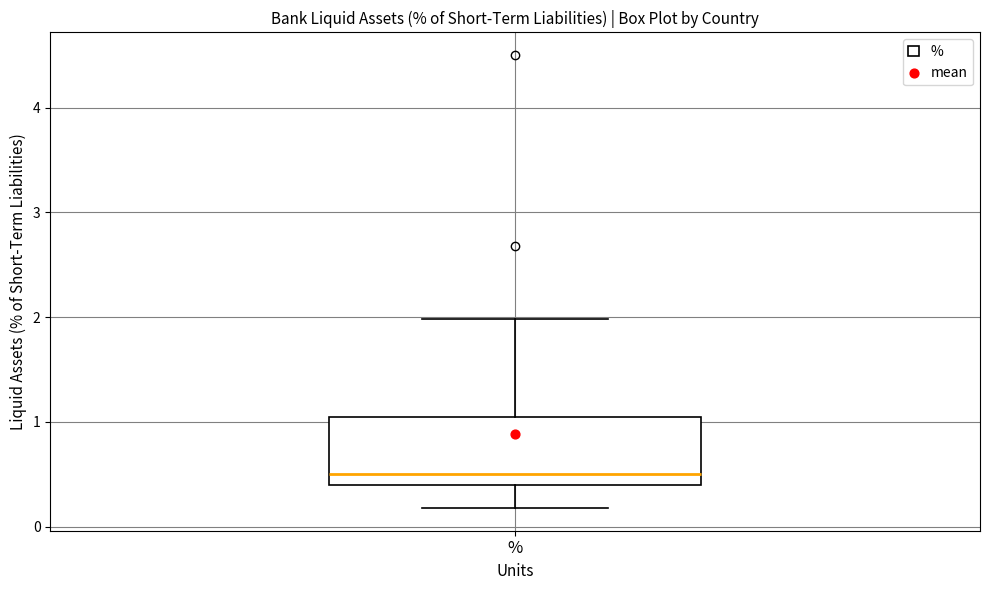

Read this box plot against the y-axis: the position of the median line, the range covered by the box, and the ends of both whiskers. The values are not printed on the chart, so give them approximately, as read against the axis.

median 0.5, box 0.4 to 1.0, whiskers 0.2 to 2.0